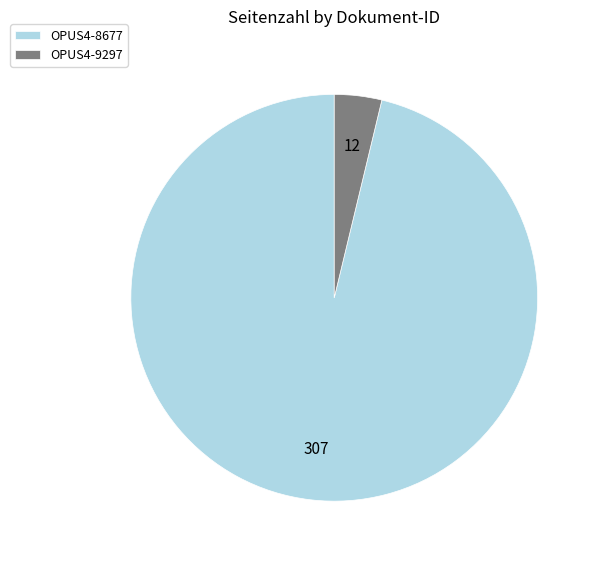

Rank the categories by value from lowest to highest.

OPUS4-9297, OPUS4-8677